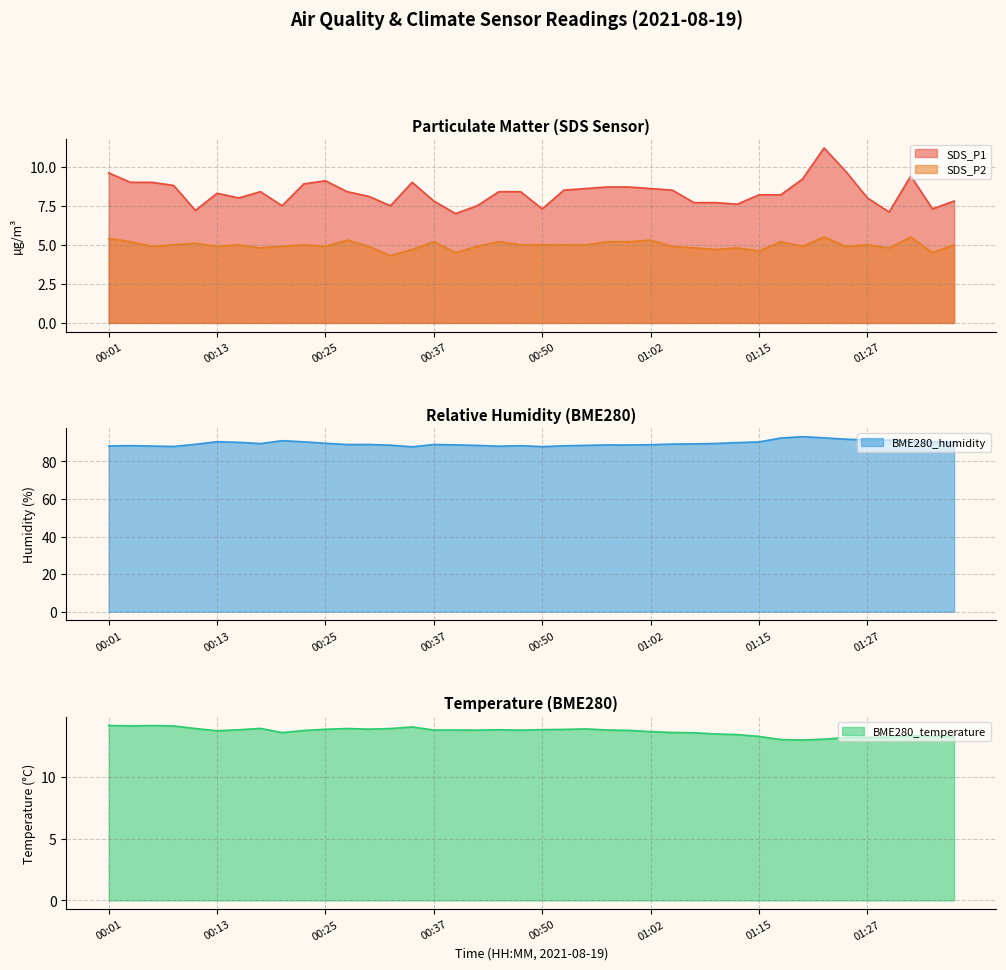

How many lines are shown in the chart?

4